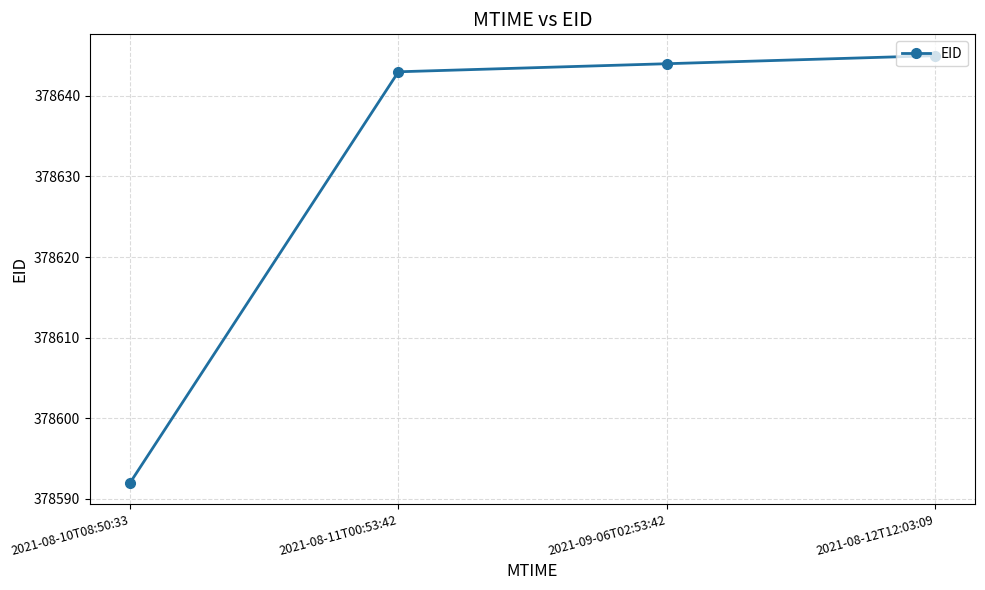

Reading left to right, what are all the values shown in this chart?

2021-08-10T08:50:33=378592	2021-08-11T00:53:42=378643	2021-09-06T02:53:42=378644	2021-08-12T12:03:09=378645